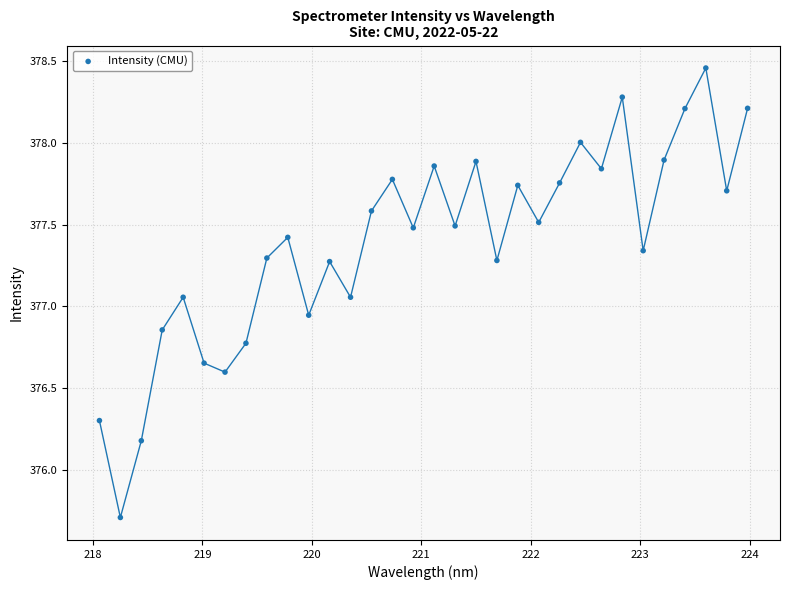

What is the range of Y values (max minus min)?

2.8